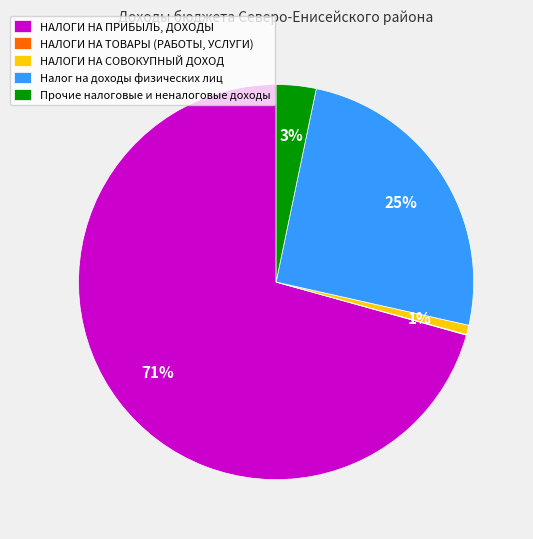

To the nearest percent, what is the average slice percentage?

20%